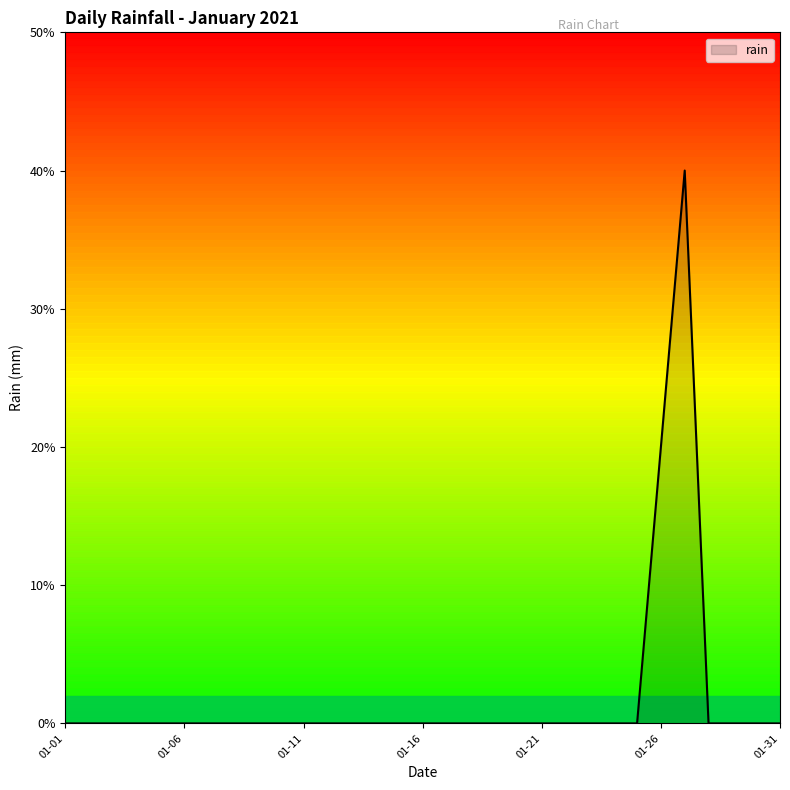

The chart shows a value of 0.0 at 2021-01-23. True or false?

True